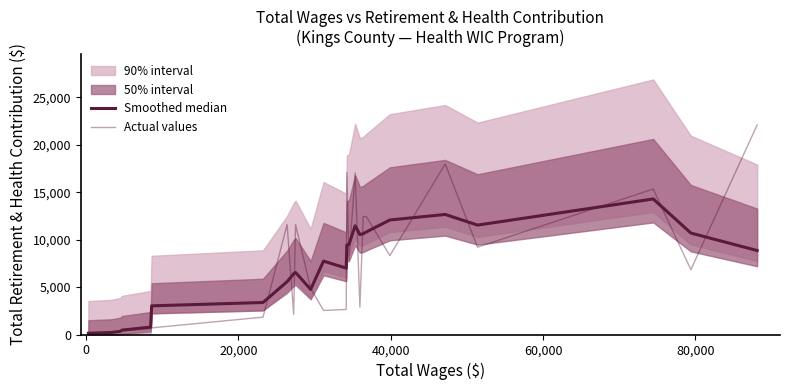

Does the chart display data point markers on the line(s)?

No